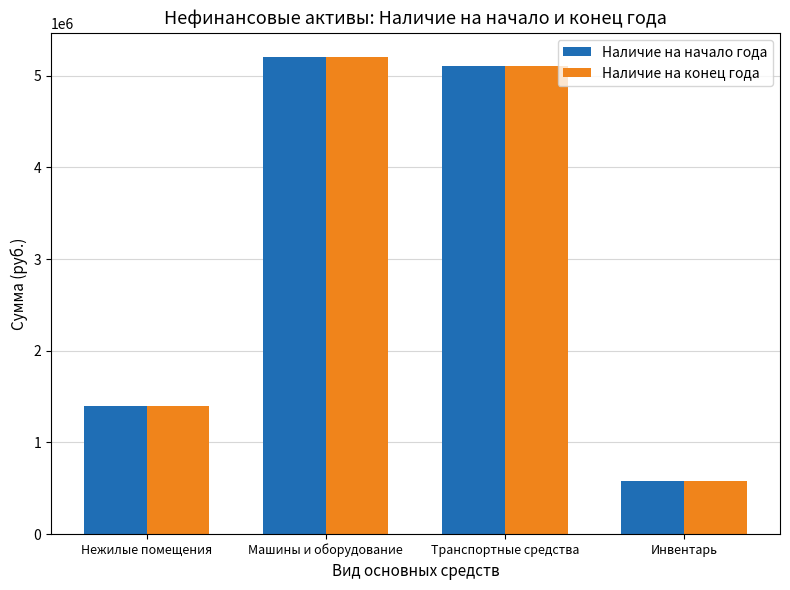

What is the total value across all series at Транспортные средства?

10213419.1